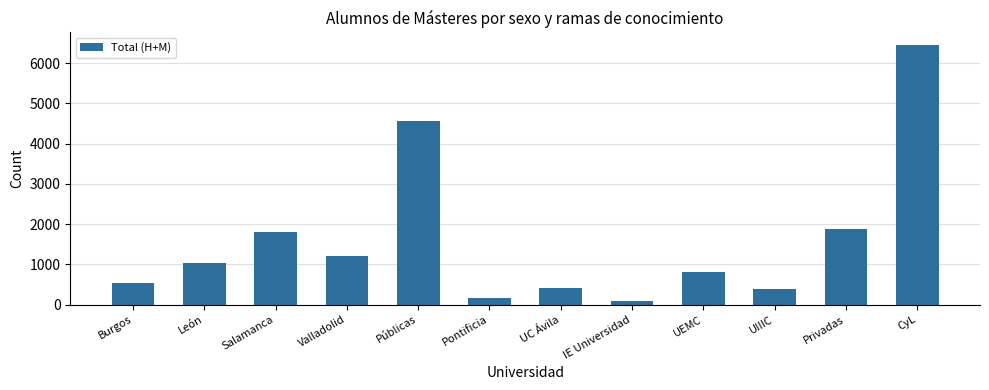

Which has a higher value, Pontificia or Públicas?

Públicas